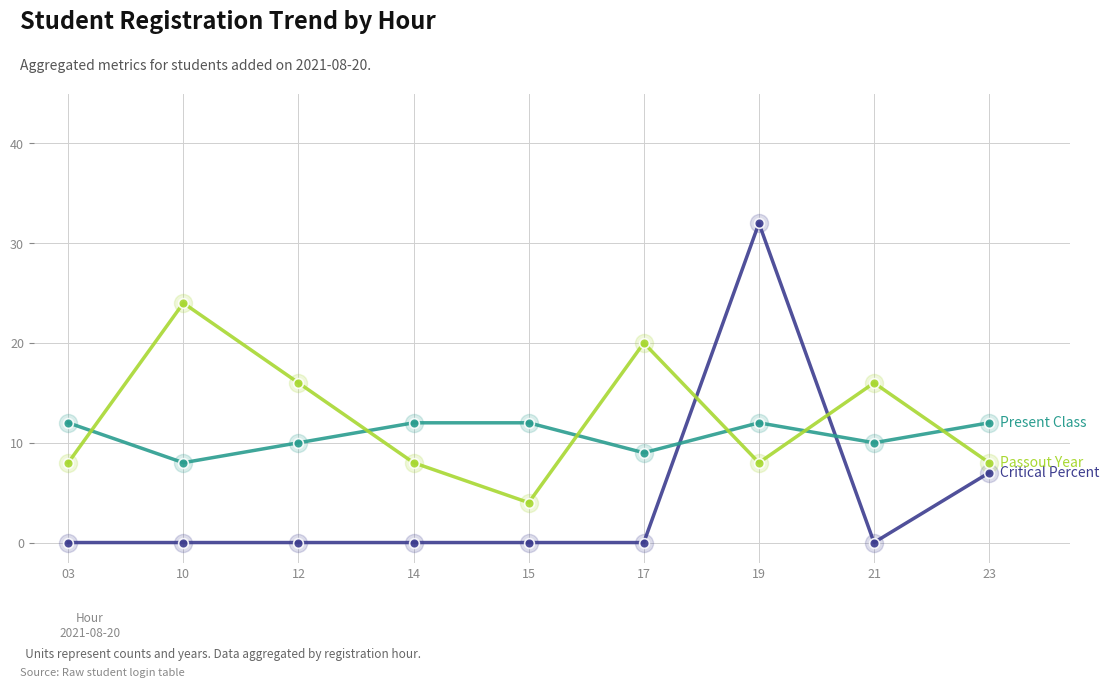

What is the total value across all series at 14?

20